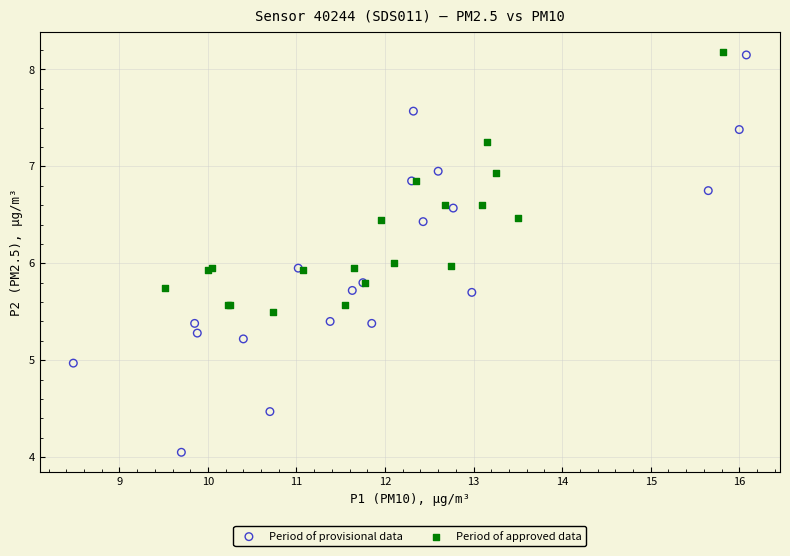

Which series has the largest Y range (max minus min)?

Period of provisional data